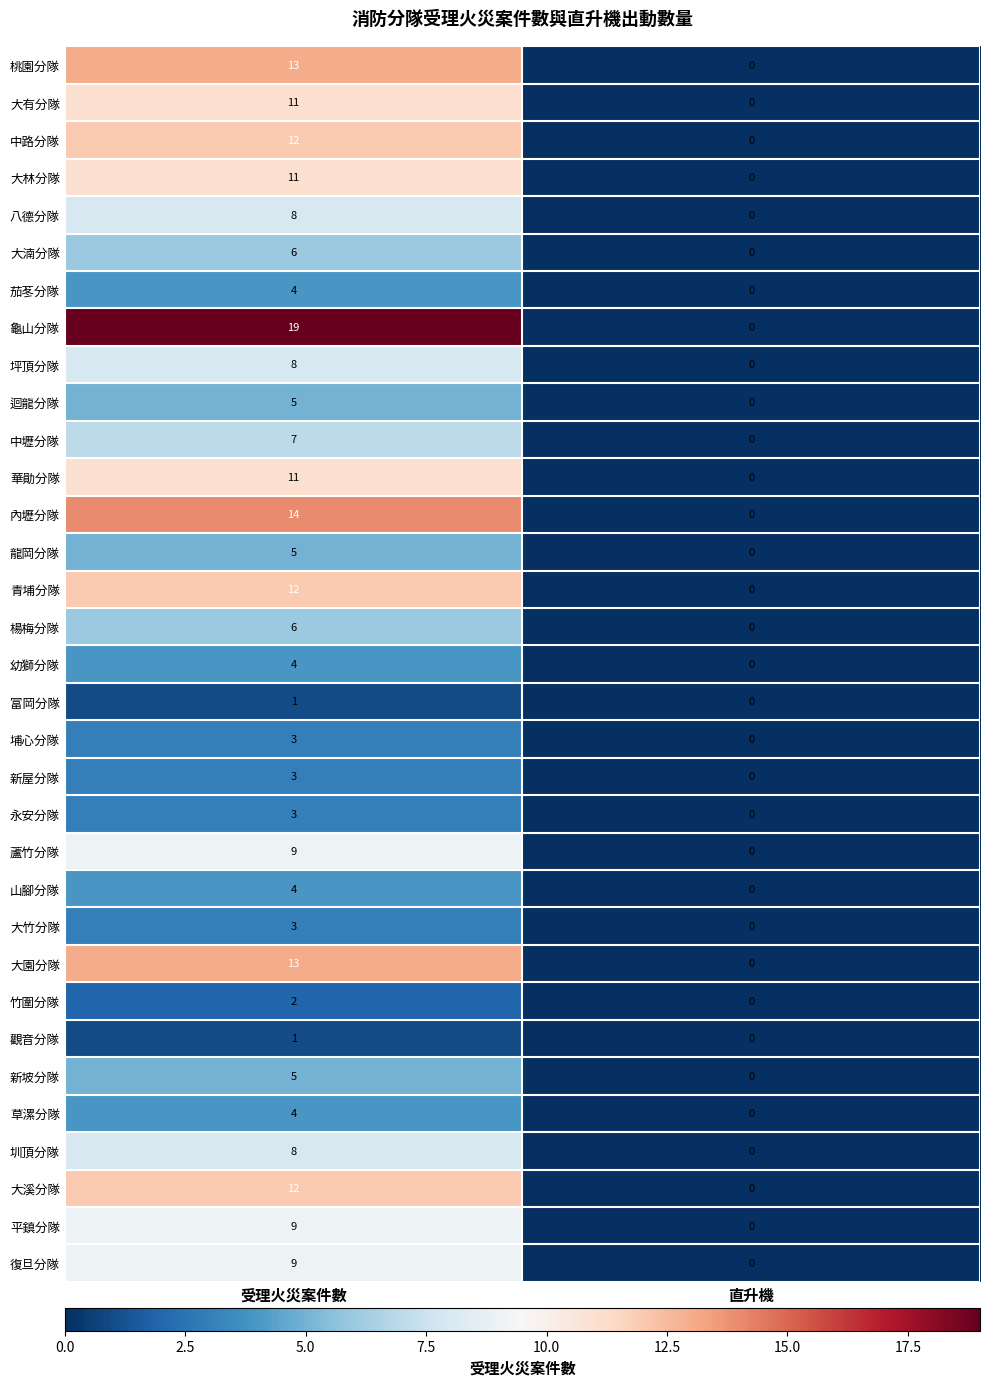

Which series has the largest range (max minus min)?

龜山分隊